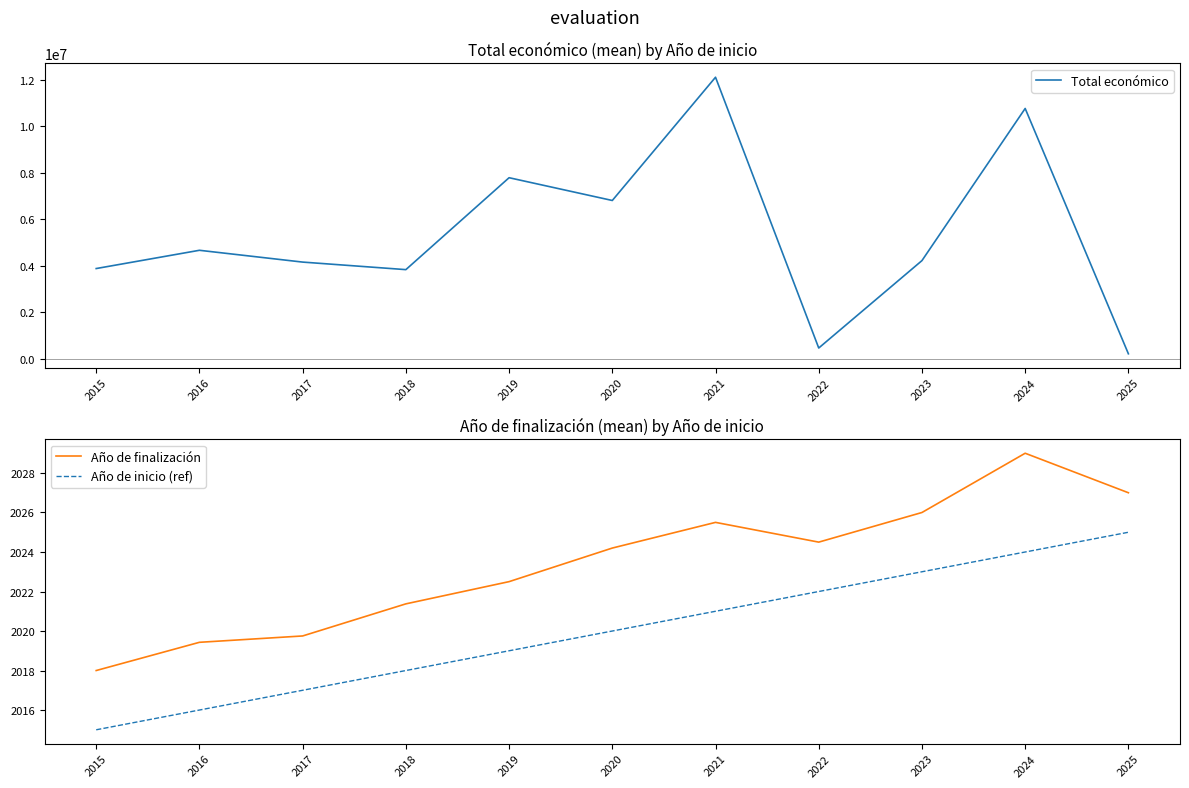

What is the lowest value of the Año de finalización series?

2018.0